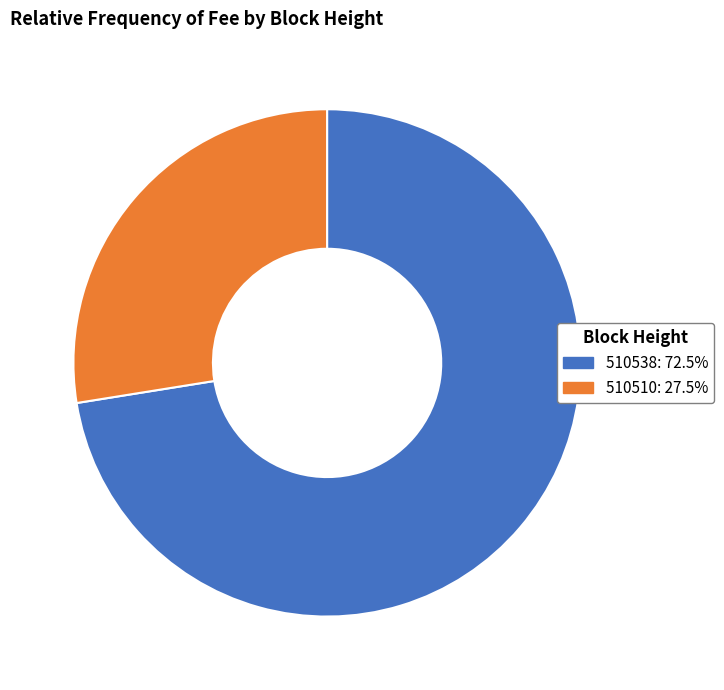

Is it true that 510538 is 72% of the pie?

True